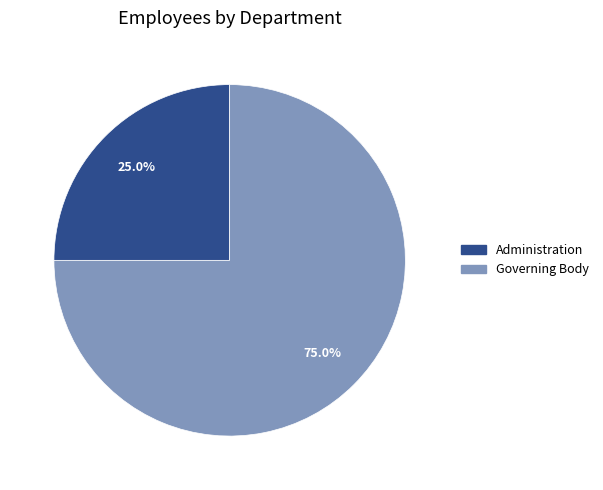

What is the ratio of the value at Governing Body to the value at Administration?

3.0